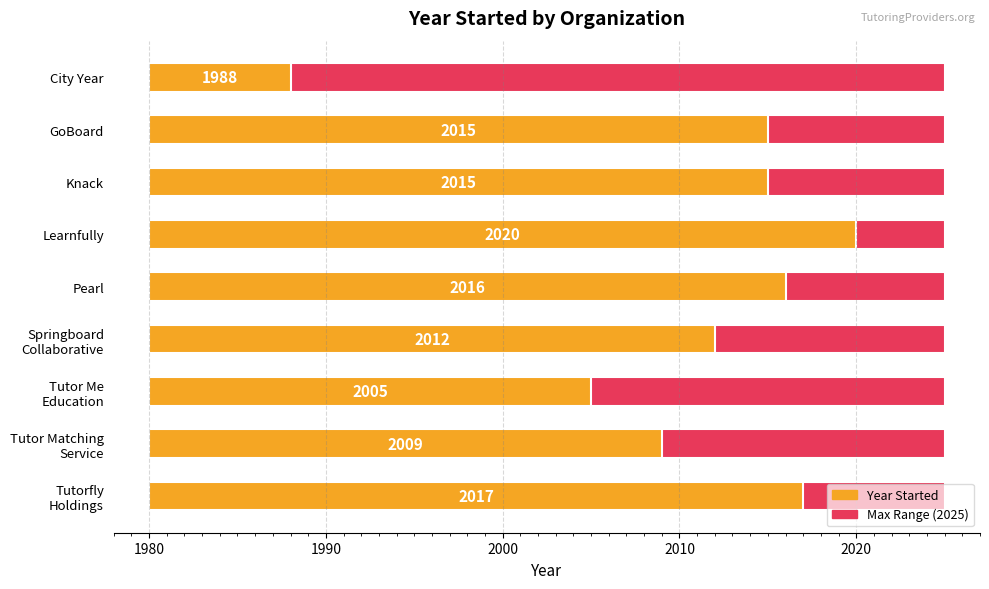

Which series has the largest range (max minus min)?

Year Started